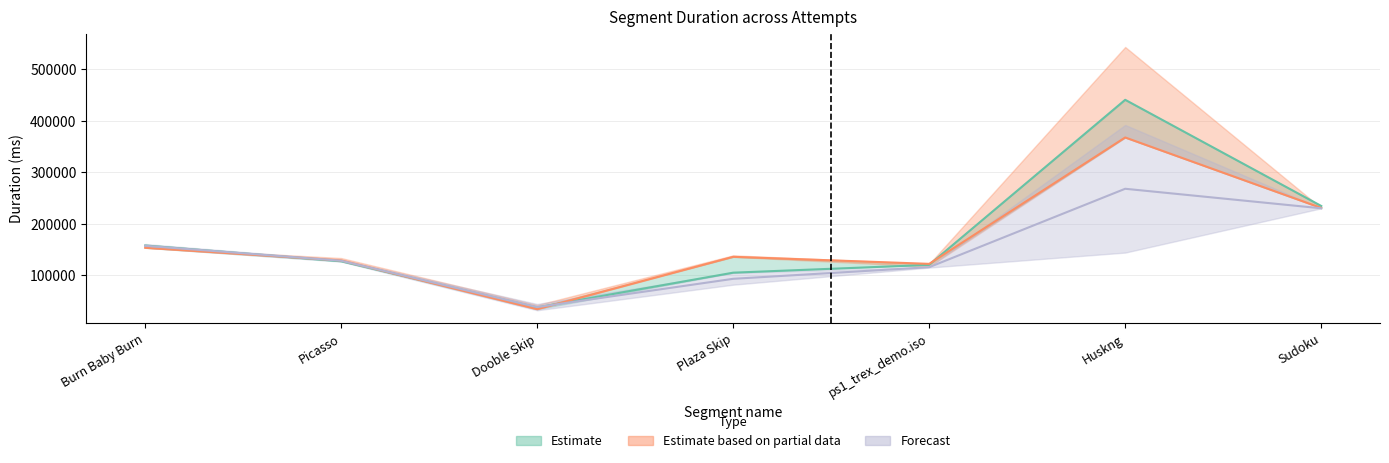

What is the sum of all Attempt #32 values?

1164533